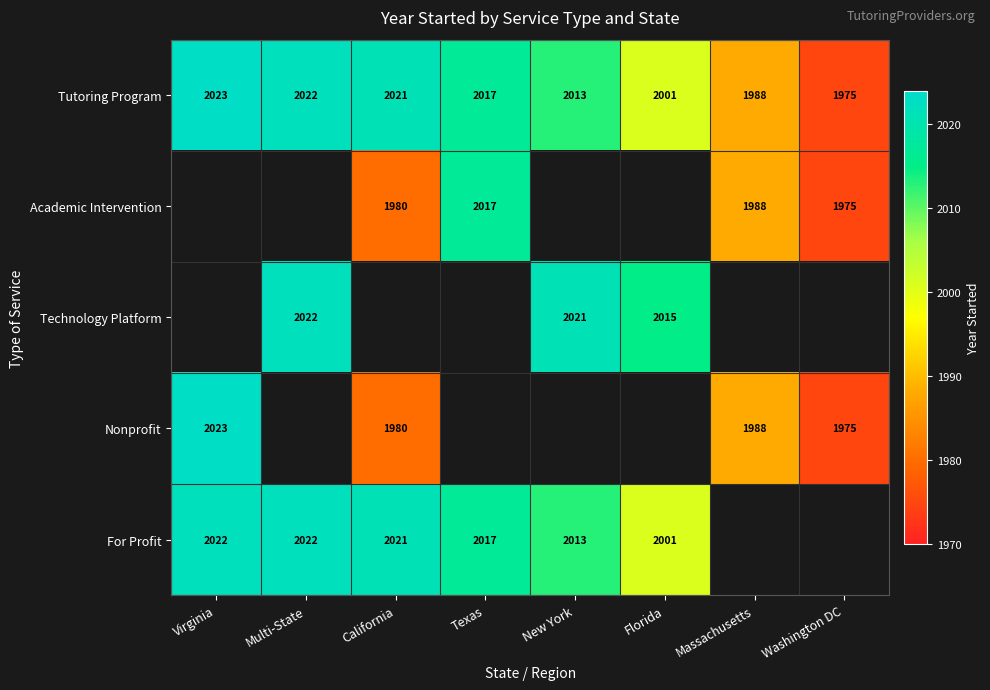

Count the number of categories in the chart.

8